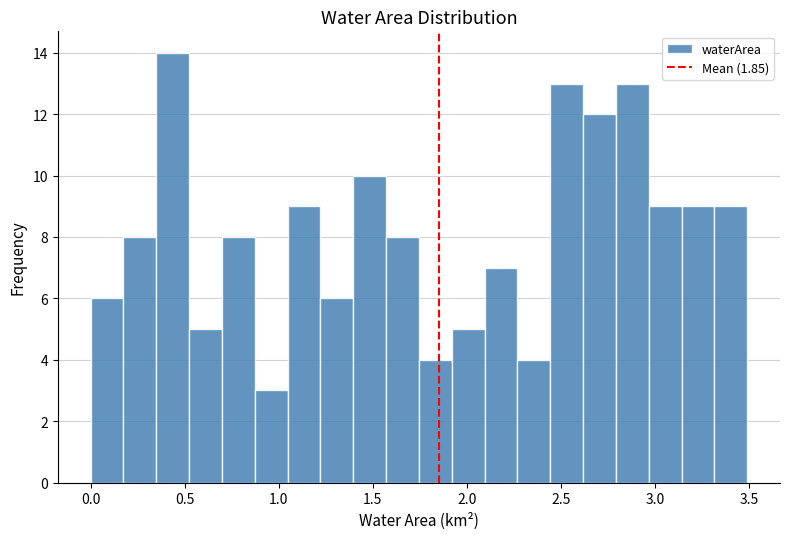

Around what value on the x-axis is the tallest bar? Give the approximate position of its centre, as read against the axis.

0.45